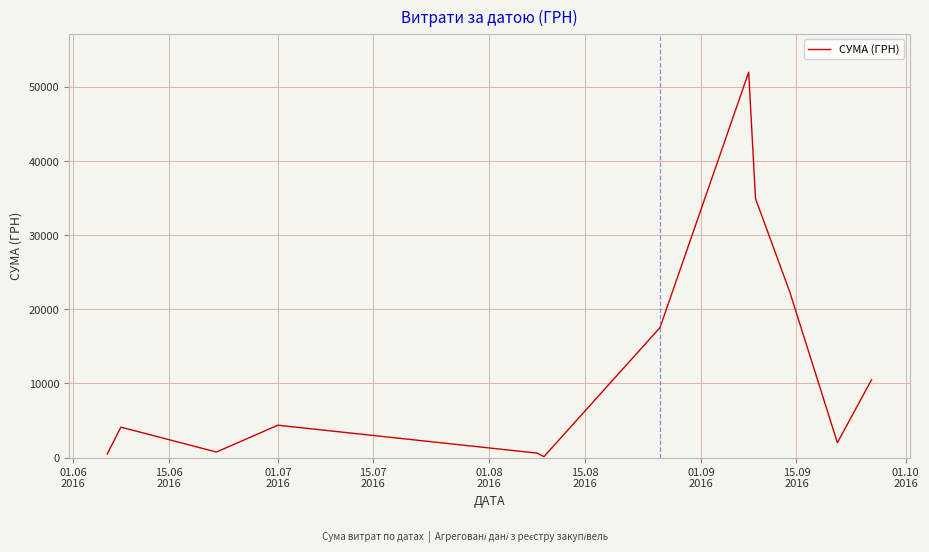

What is the difference between the maximum and minimum values?

51845.0